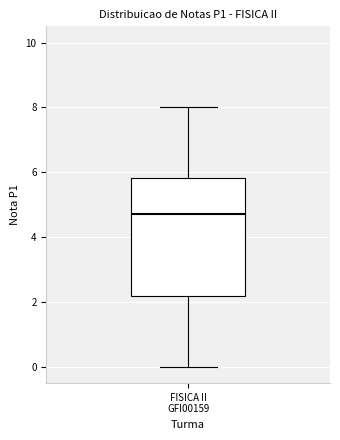

Transcribe this box plot: give where the median line is, the range the box spans, and where the two whiskers end, as read against the y-axis. The values are not printed on the chart, so give them approximately, as read against the axis.

median 4.8, box 2.2 to 5.8, whiskers 0.0 to 8.0